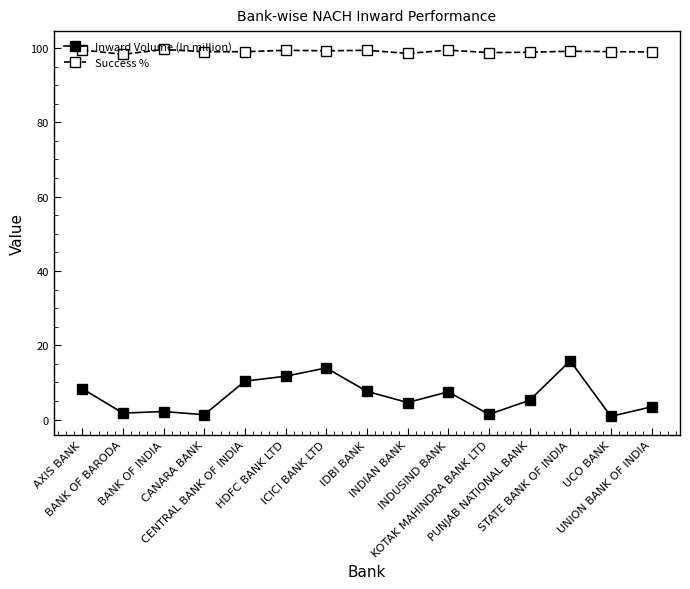

What is the difference between the Success % values at AXIS BANK and CANARA BANK?

0.5